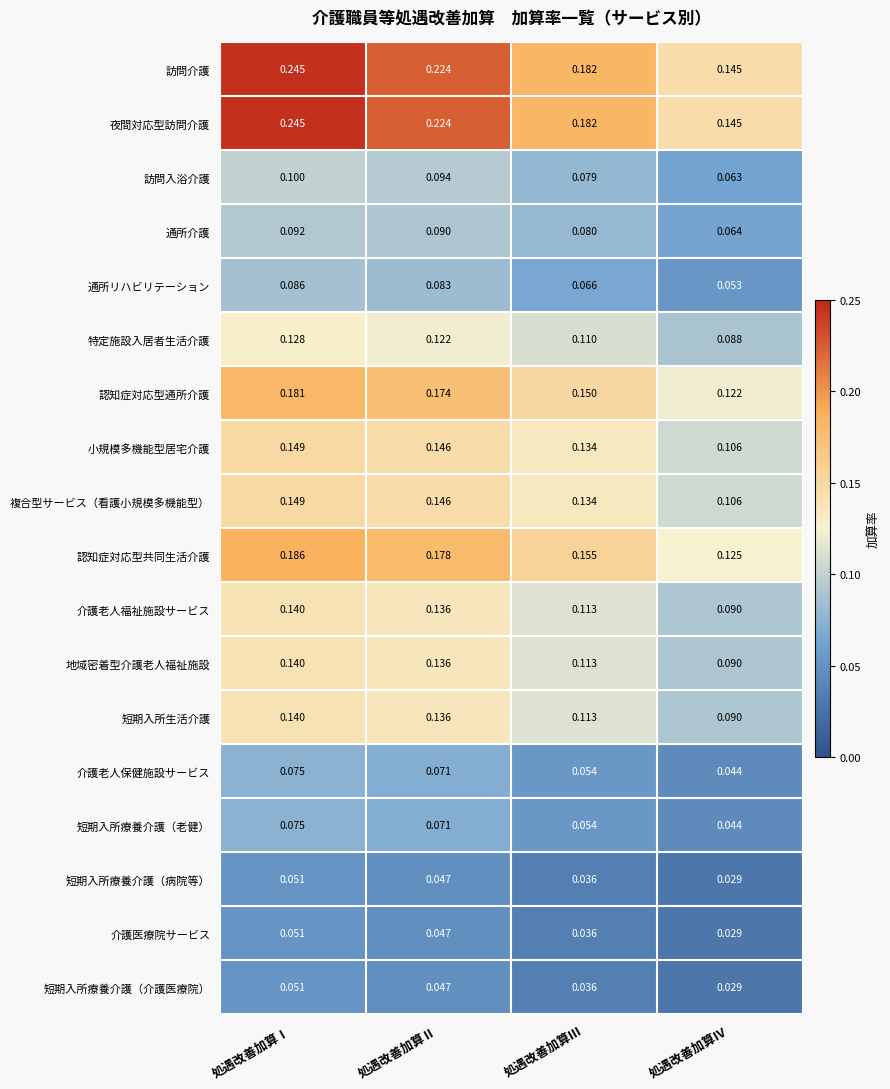

Is the value of 特定施設入居者生活介護 at 処遇改善加算Ⅳ greater than the value of 介護老人保健施設サービス at 処遇改善加算Ⅰ?

Yes